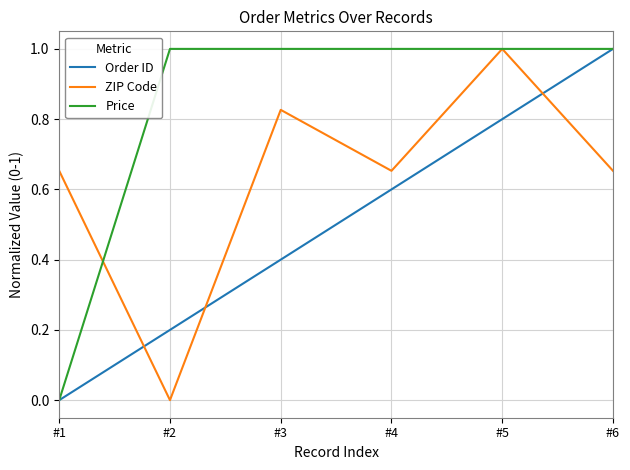

The value of ZIP Code at #3 is 1.3. True or false?

False